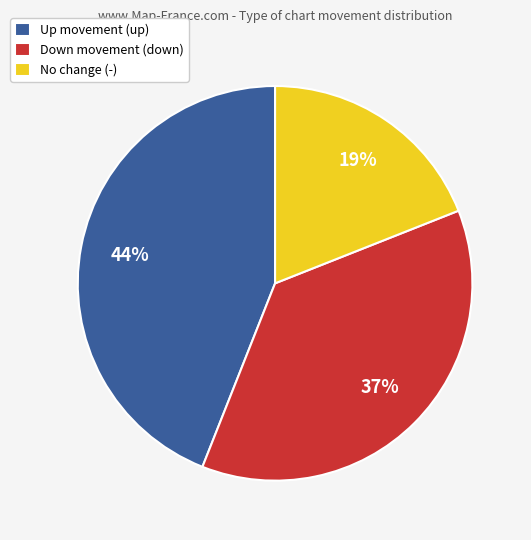

Rank the categories by value from lowest to highest.

No change (-), Down movement (down), Up movement (up)